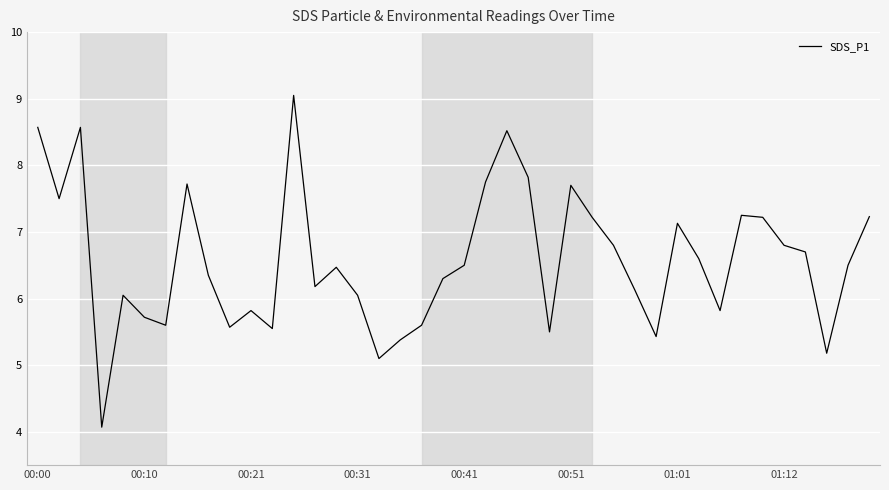

How many lines are shown in the chart?

1